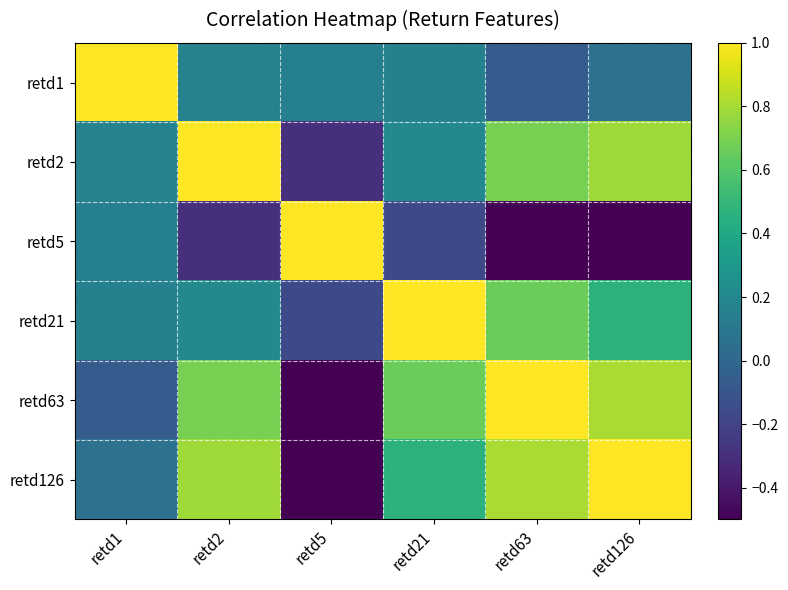

What is the smallest value displayed?

-0.6